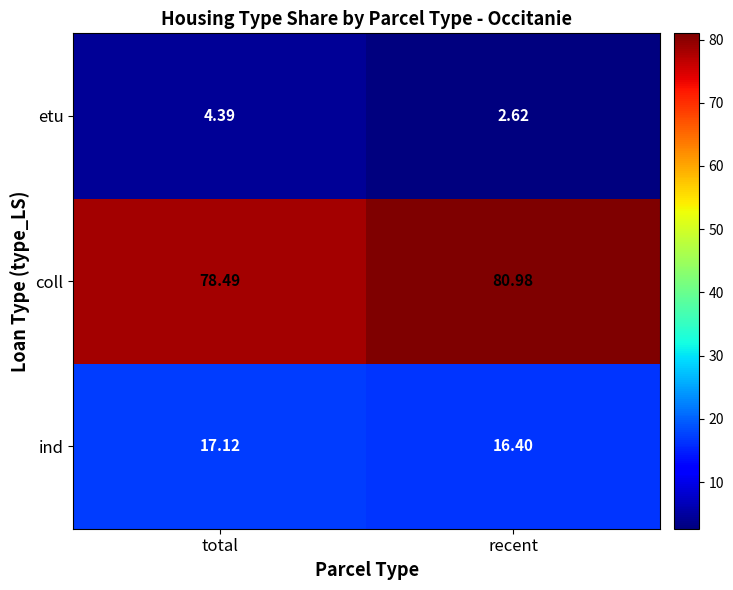

Which series has the largest total across all categories?

coll